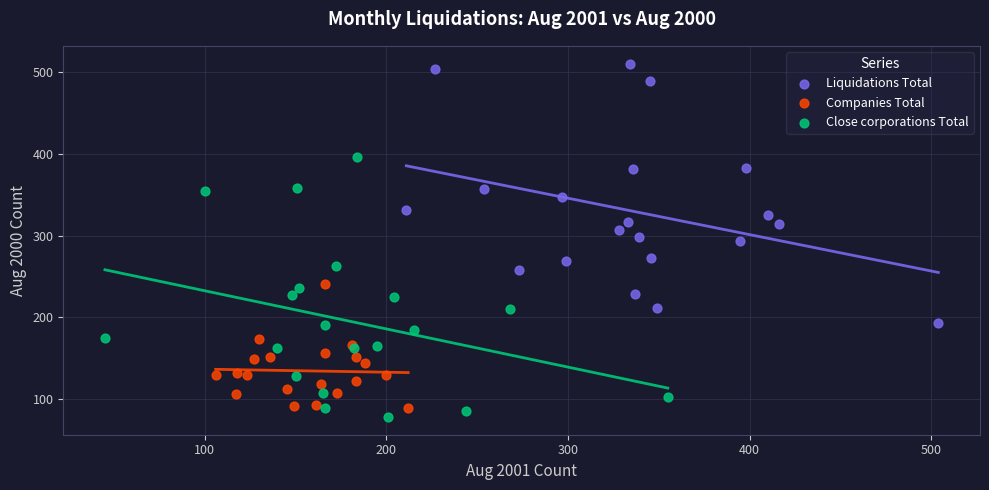

Which series reaches the maximum Y coordinate?

Liquidations Total